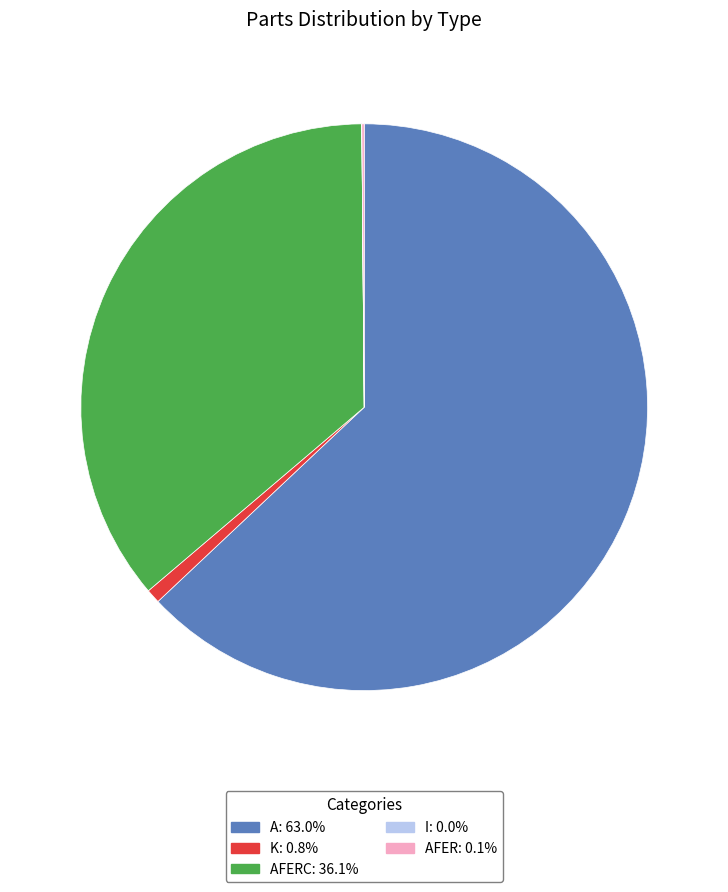

Does any single category account for the majority?

Yes